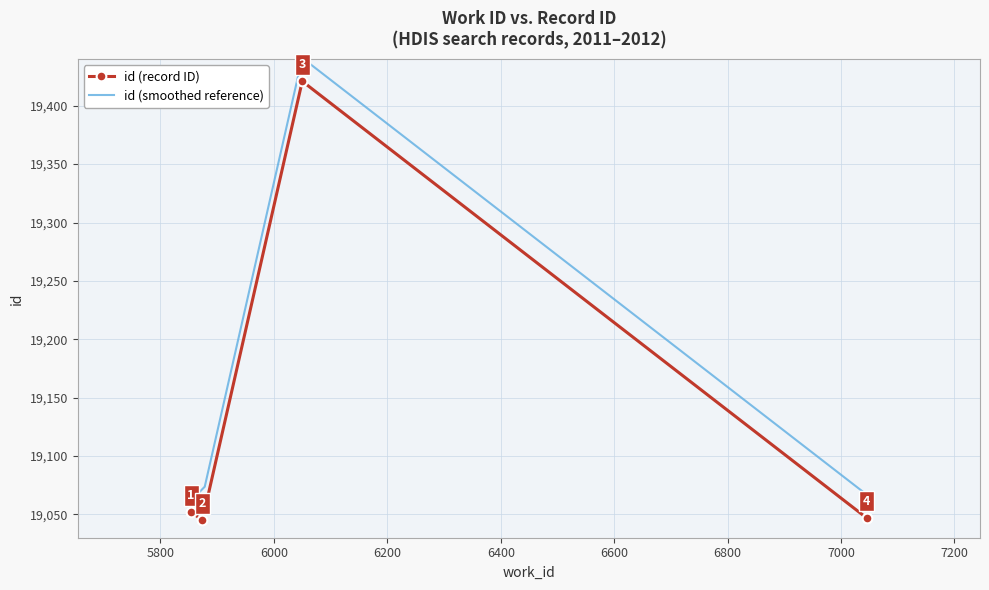

The value at 5854 is 19052. True or false?

True